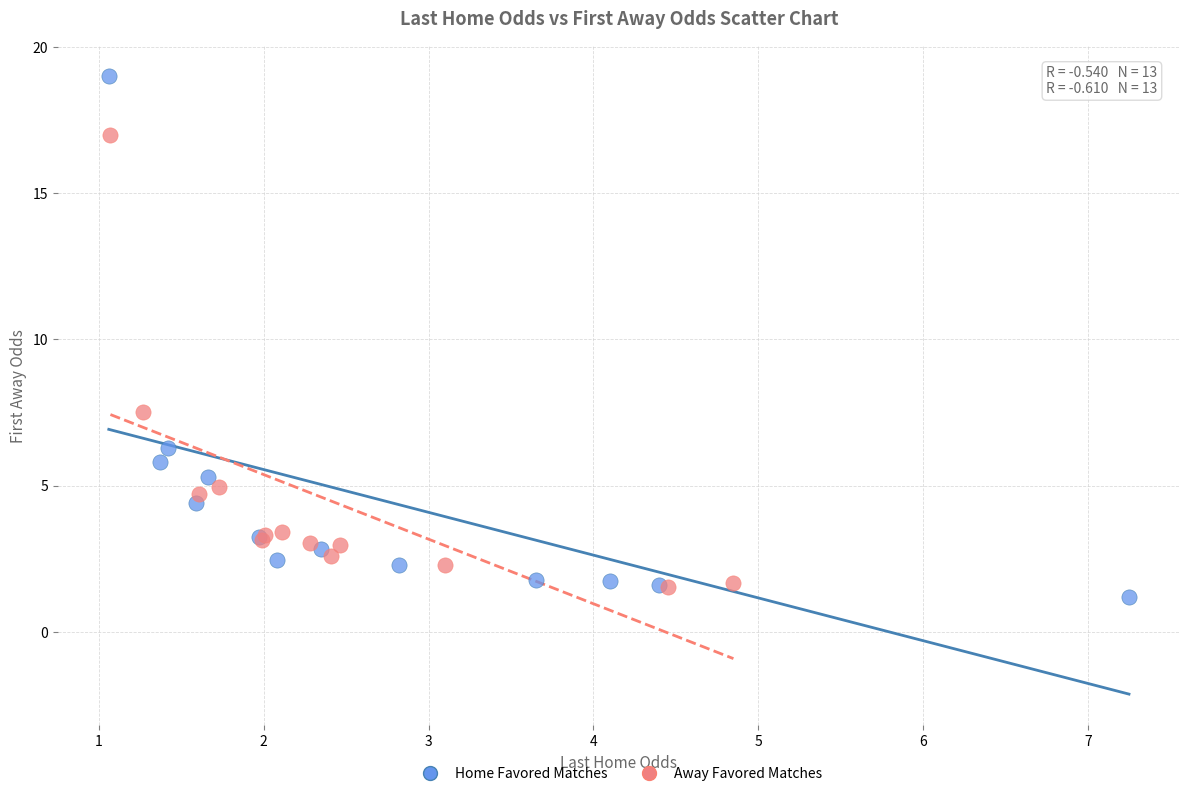

What are all the series names shown in the legend?

Home Favored Matches, Away Favored Matches